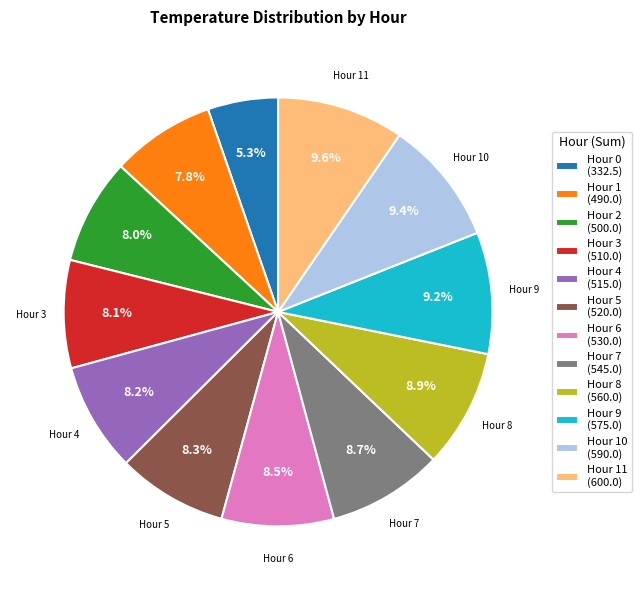

How many segments does this pie chart have?

12